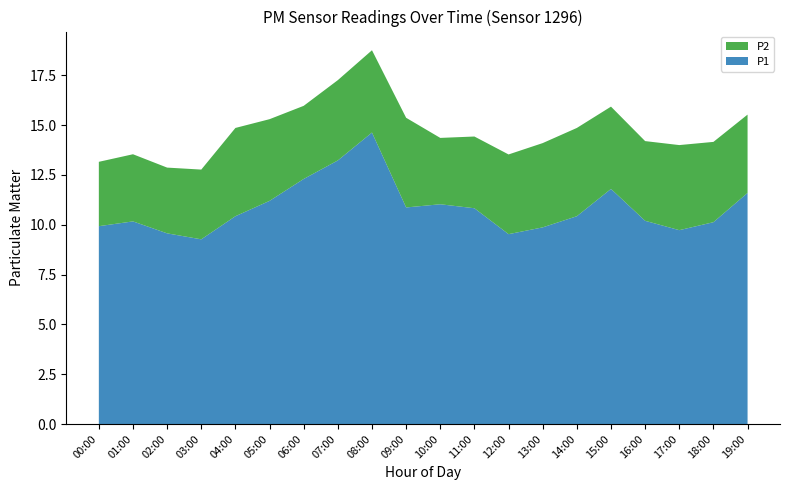

Reading left to right, list all the values displayed in this chart.

P1: 9.9	10.2	9.6	9.3	10.4	11.2	12.3	13.2	14.6	10.9	11.0	10.8	9.5	9.9	10.4	11.8	10.2	9.7	10.1	11.6
P2: 3.2	3.4	3.3	3.5	4.4	4.1	3.7	4.0	4.1	4.5	3.3	3.6	4.0	4.2	4.4	4.1	4.0	4.3	4.0	3.9